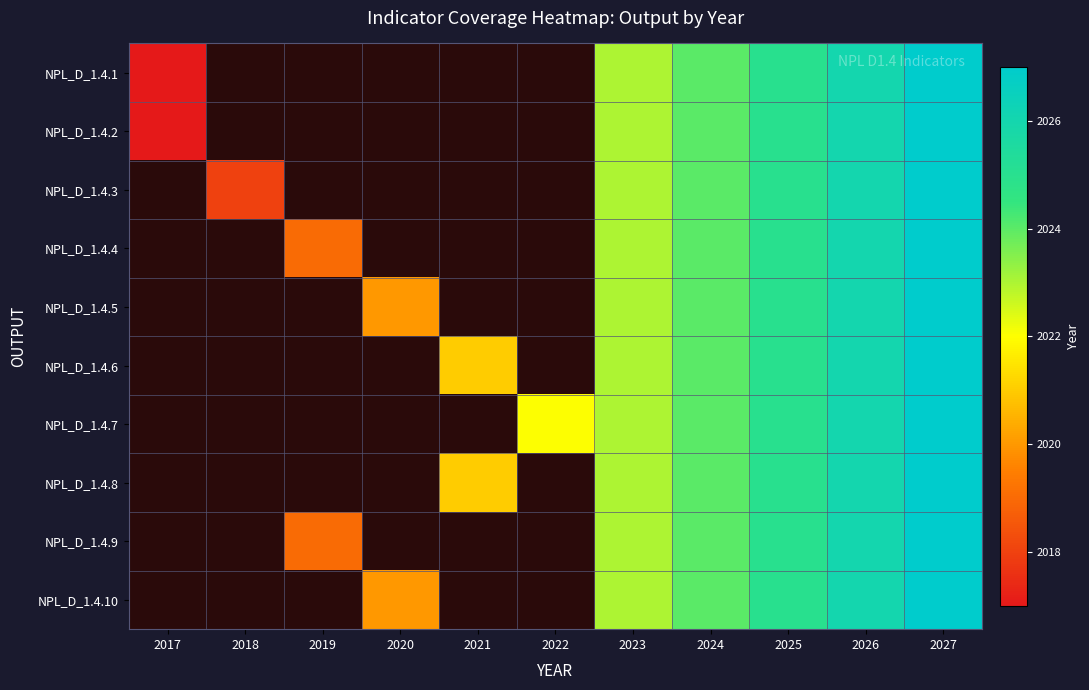

How many data points does each series have?

11